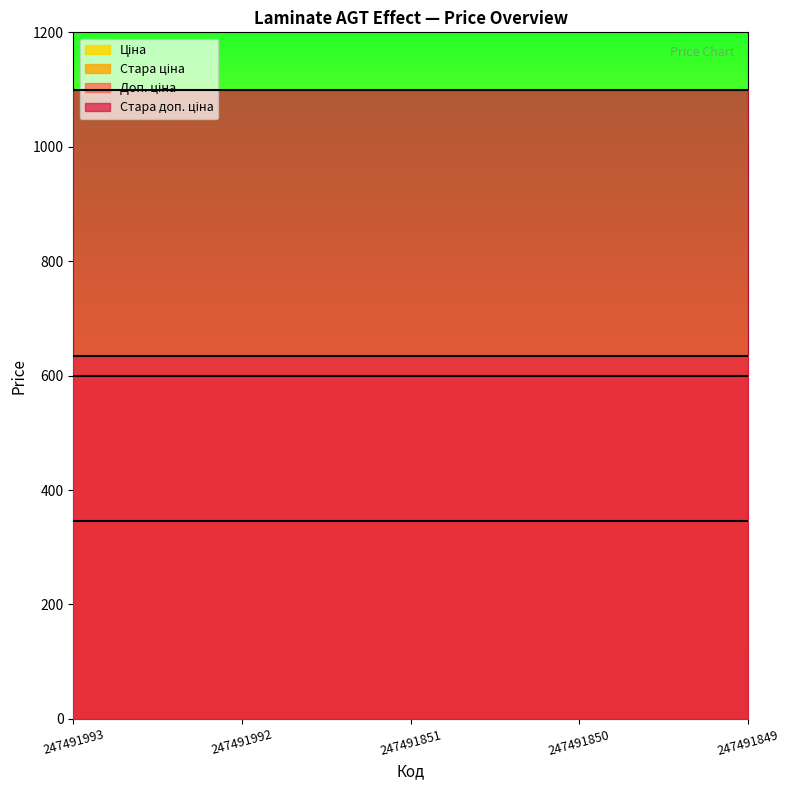

Is it true that Стара ціна equals 278.1 at 247491849?

False